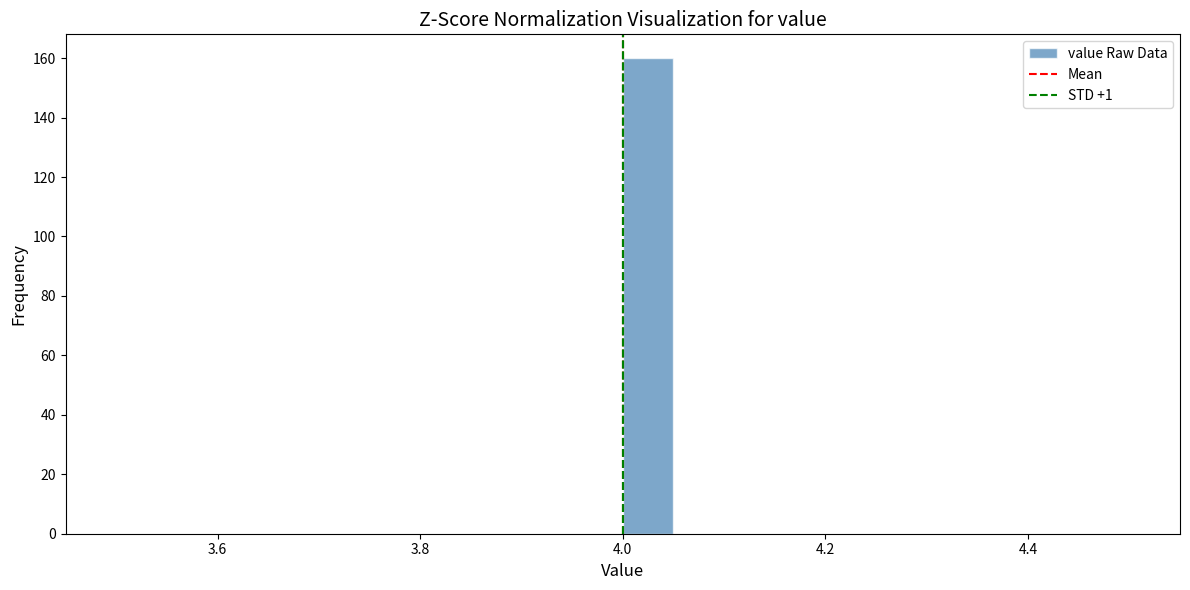

Read against the x-axis, roughly where is the centre of the tallest bar?

4.02